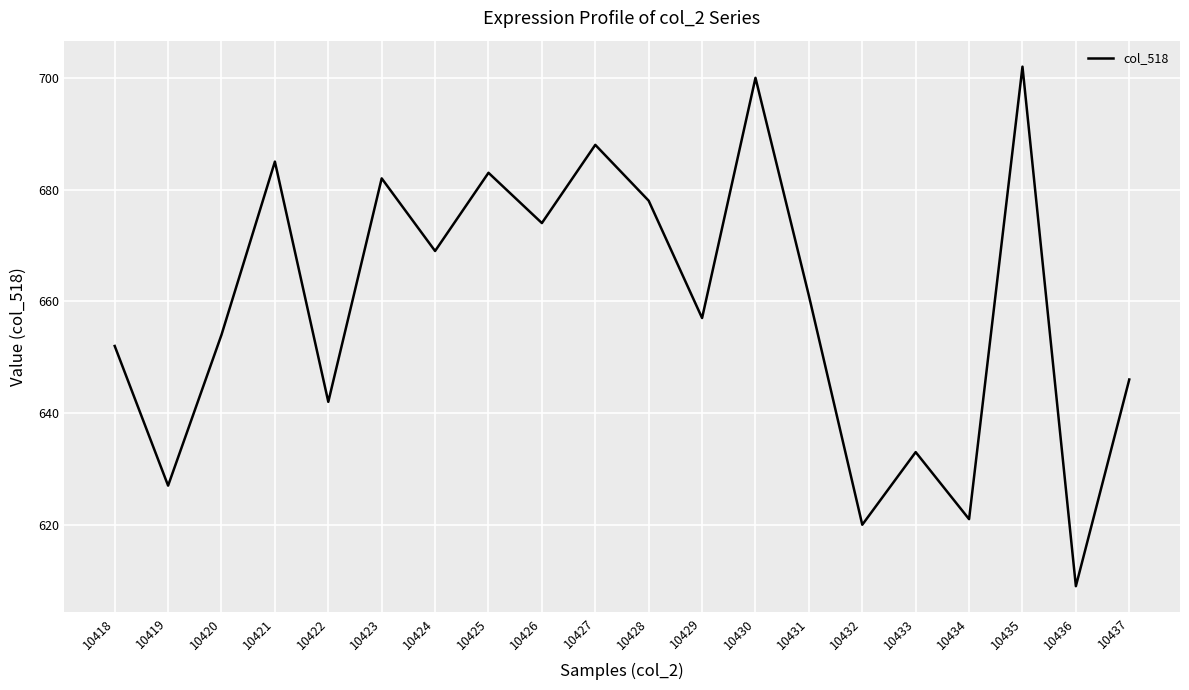

List the labels in order of value, smallest first.

10436, 10432, 10434, 10419, 10433, 10422, 10437, 10418, 10420, 10429, 10431, 10424, 10426, 10428, 10423, 10425, 10421, 10427, 10430, 10435